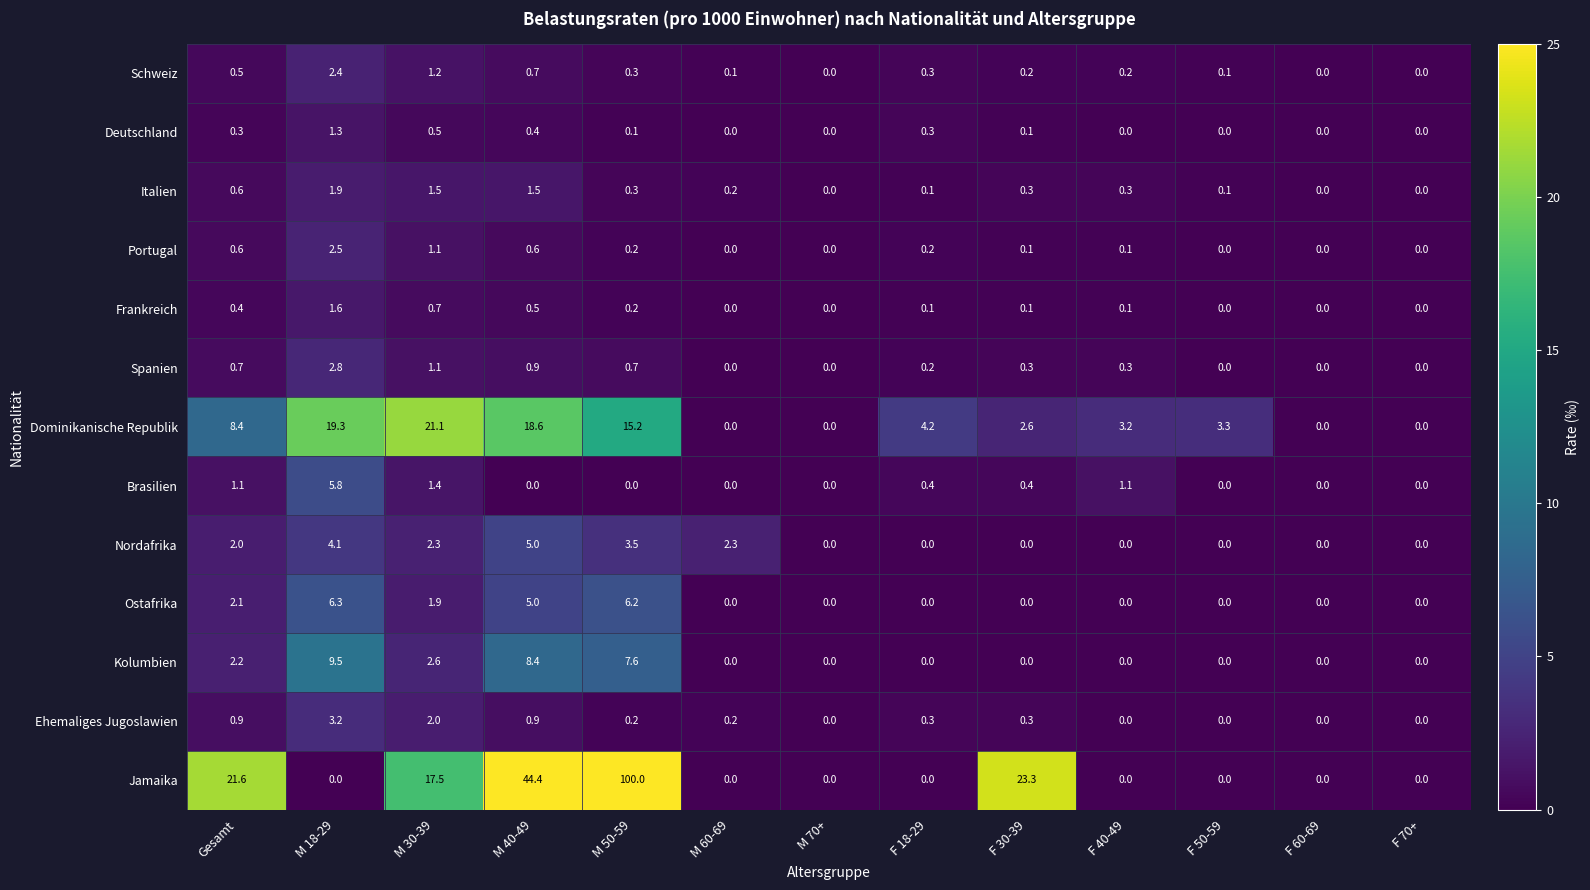

The Ostafrika series shows 5.0 at M 40-49. True or false?

True